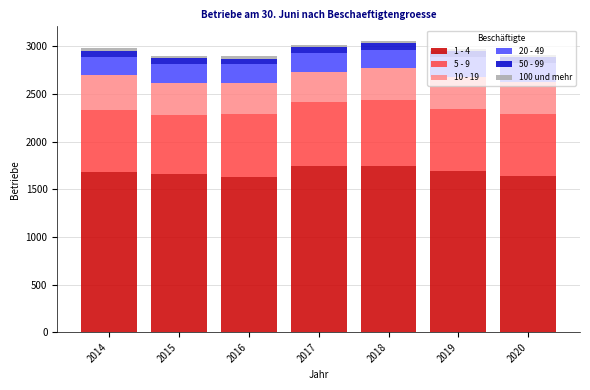

The value of 1 - 4 at 2018 is 1740. True or false?

True